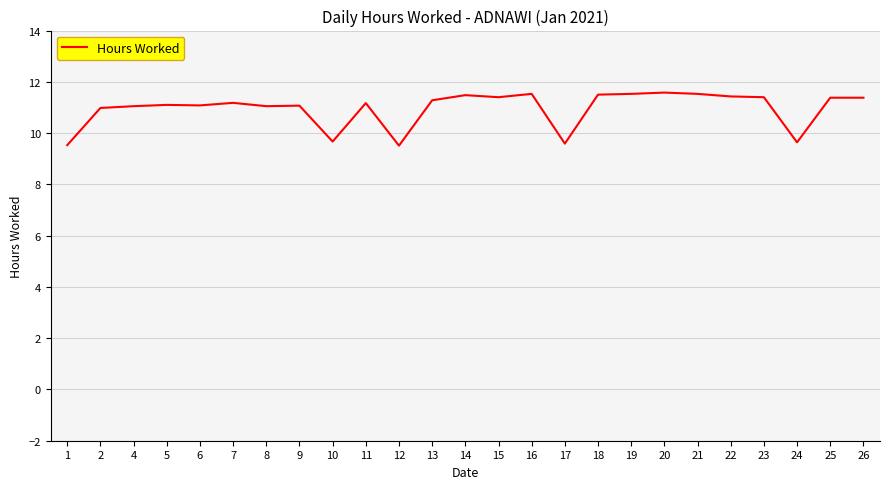

The value at 23 is 15.9. True or false?

False